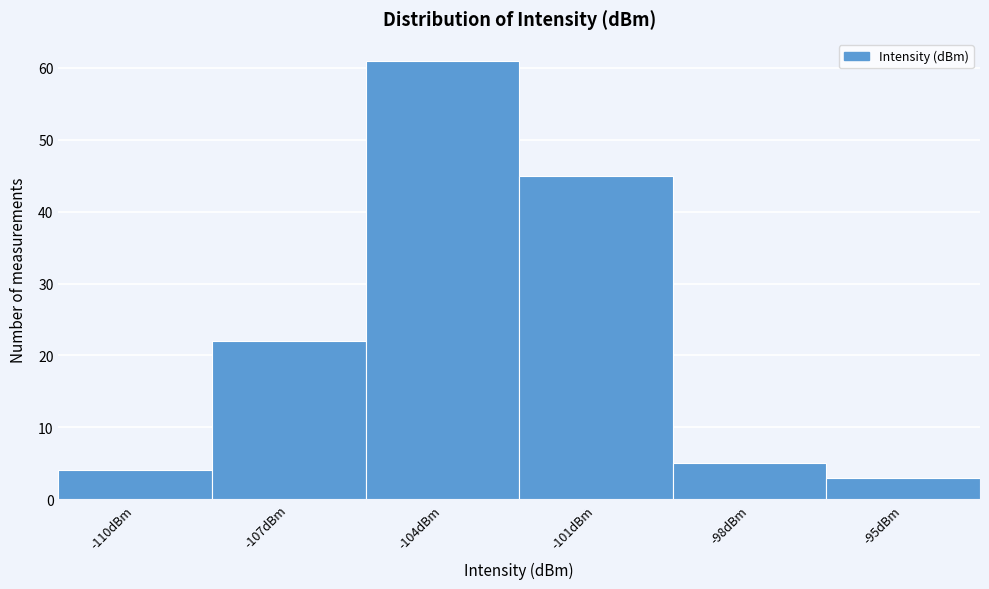

Reading right to left, what are all the values shown in this chart?

-95dBm=3	-98dBm=5	-101dBm=45	-104dBm=61	-107dBm=22	-110dBm=4